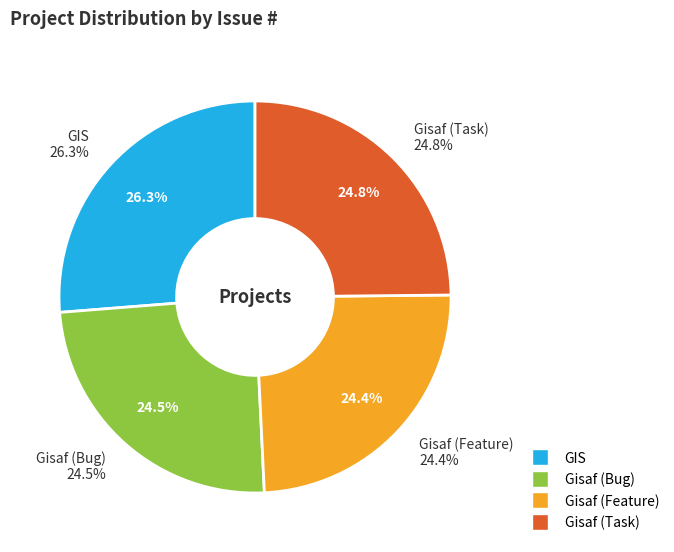

How many segments does this pie chart have?

4